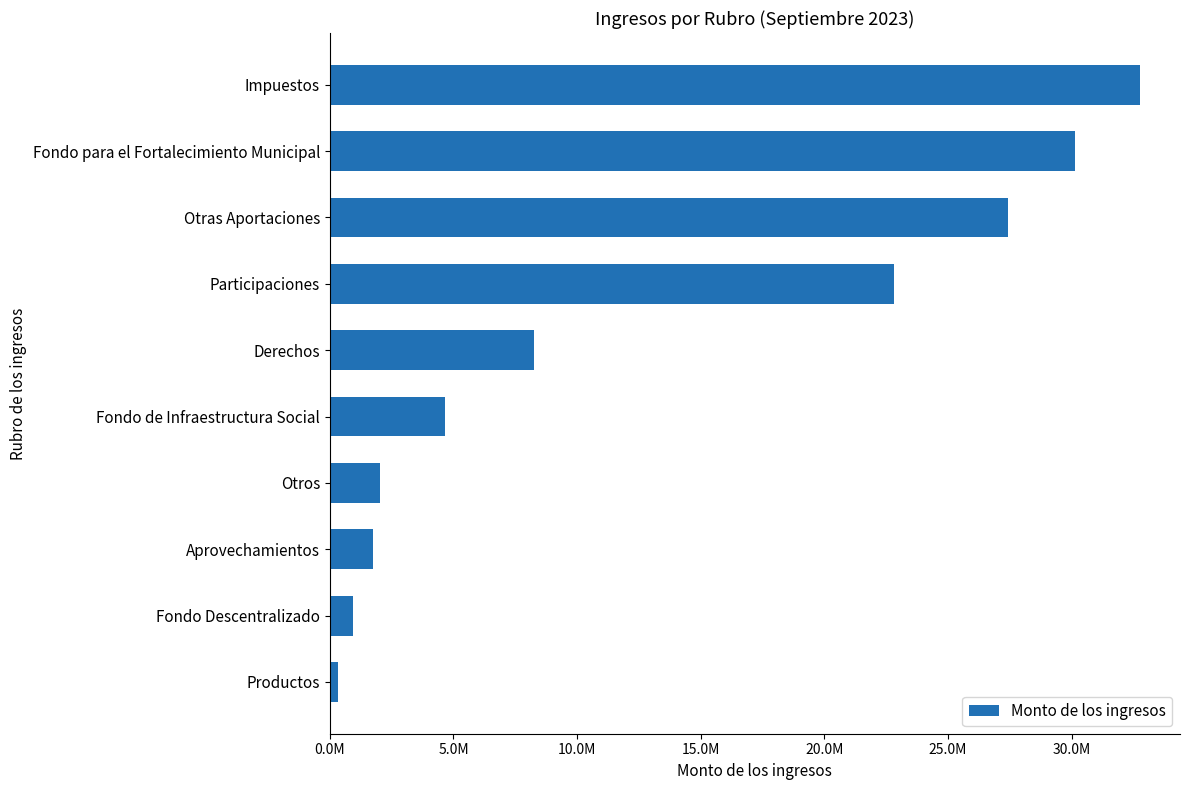

Are the bars horizontal?

Yes